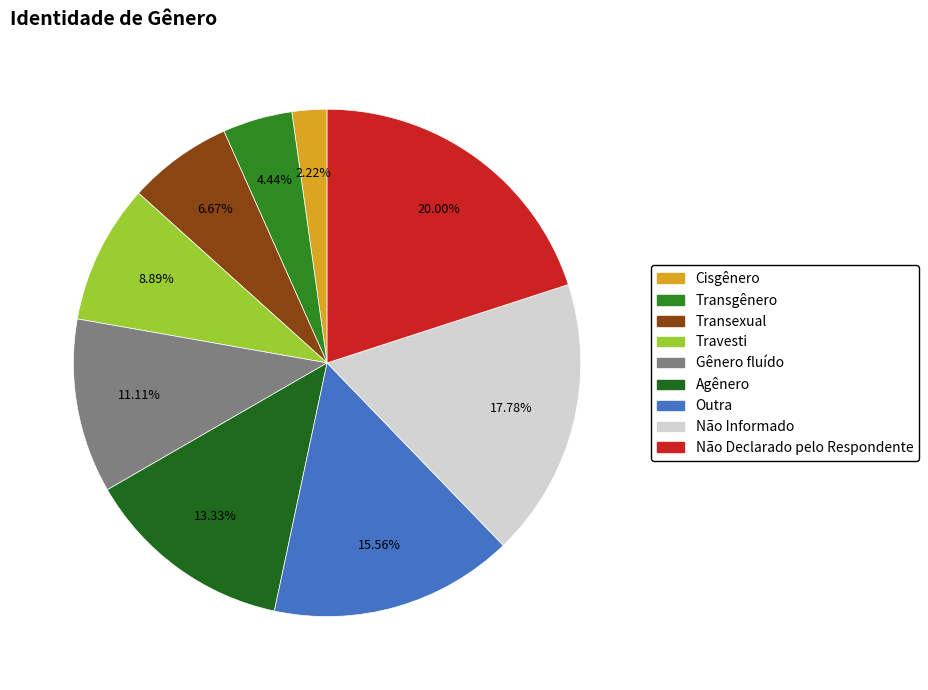

Which category has the smallest portion of the pie?

Cisgênero